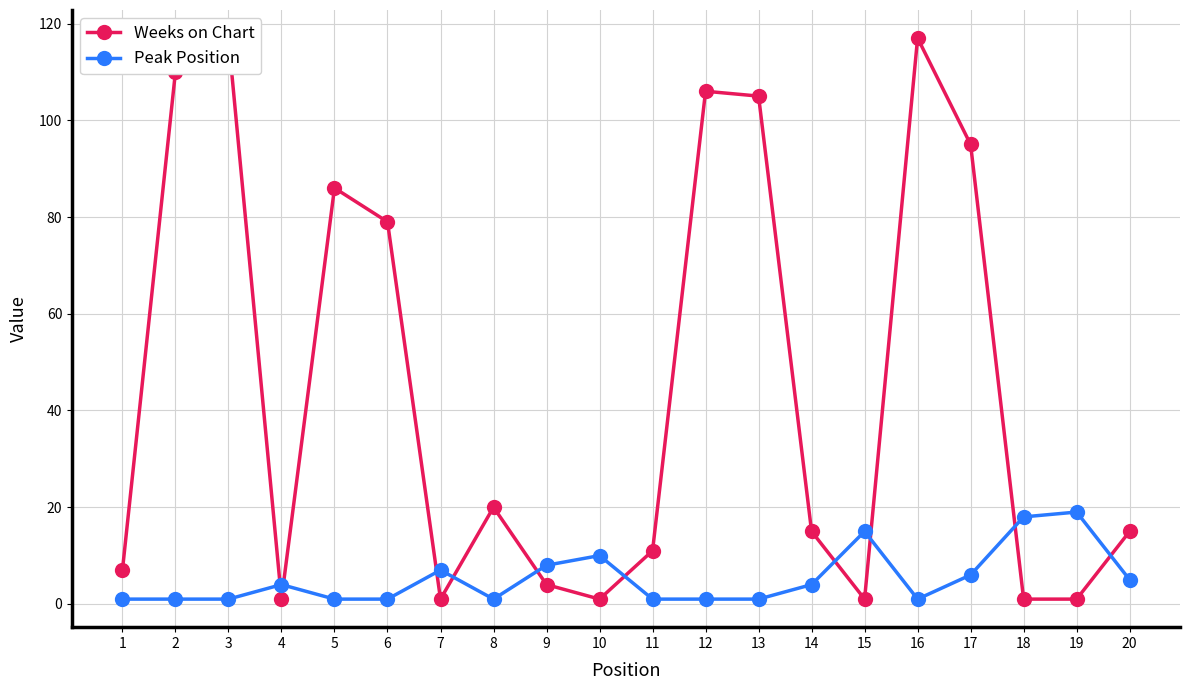

True or false: Peak Position has more than 2 interior local peaks.

True